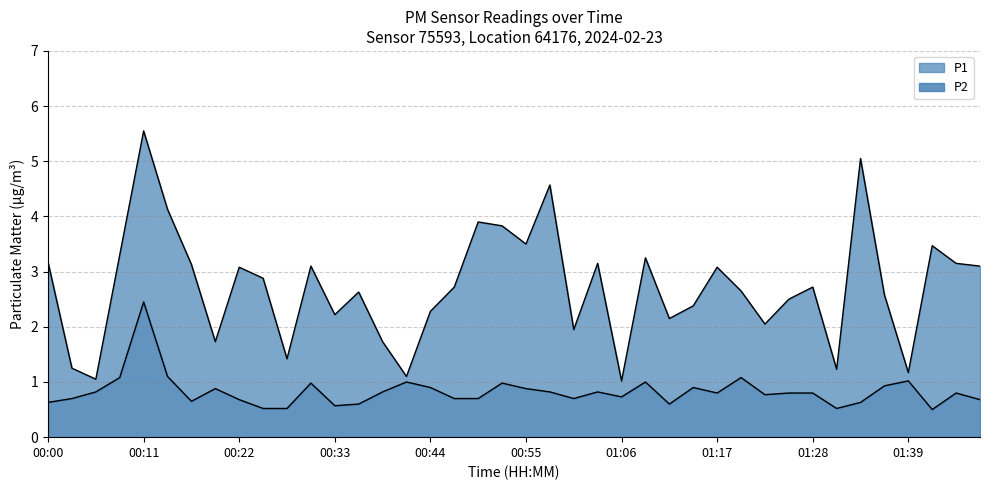

How many lines are shown in the chart?

2